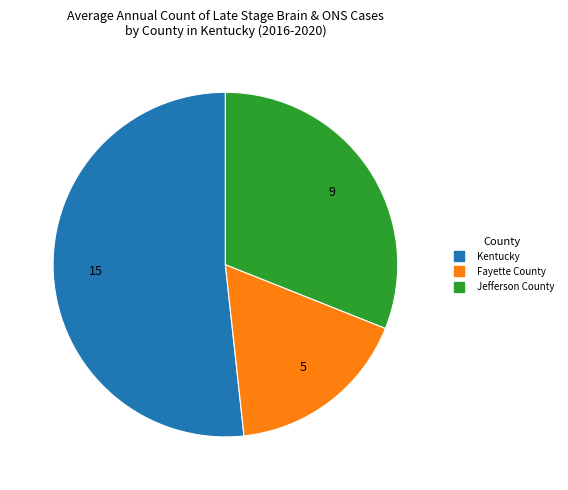

Between Fayette County and Kentucky, which is larger?

Kentucky